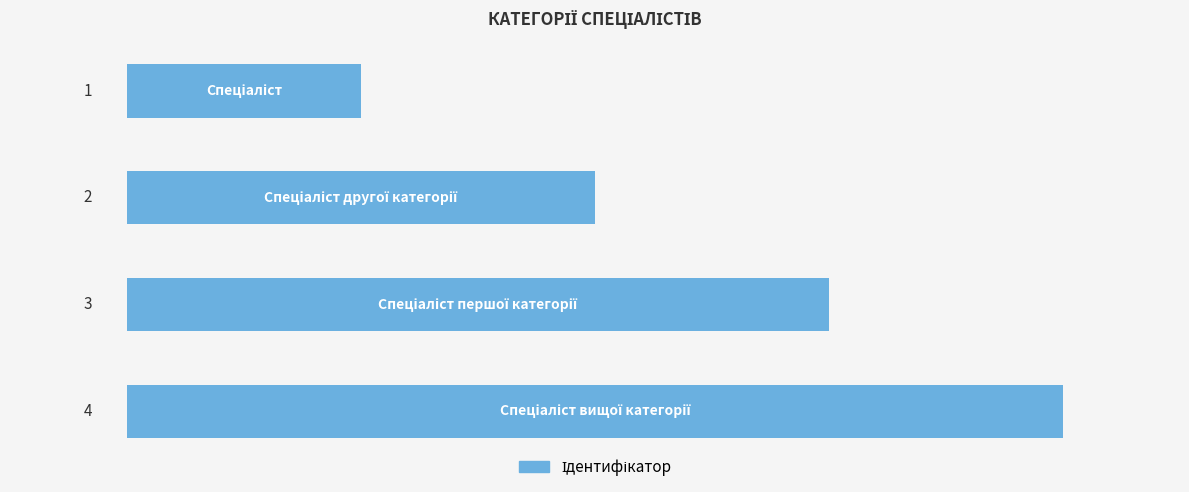

What is the value of the 1st bar from the top?

1